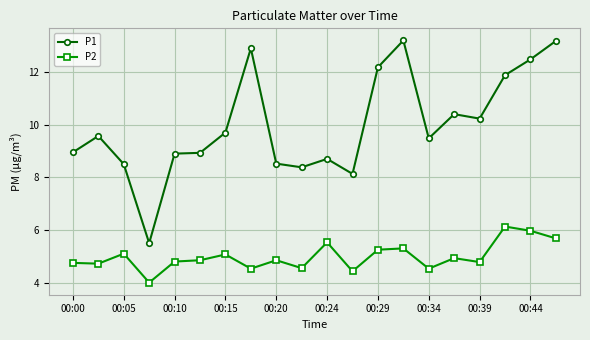

True or false: P2 has more than 2 points higher than both neighbors.

True